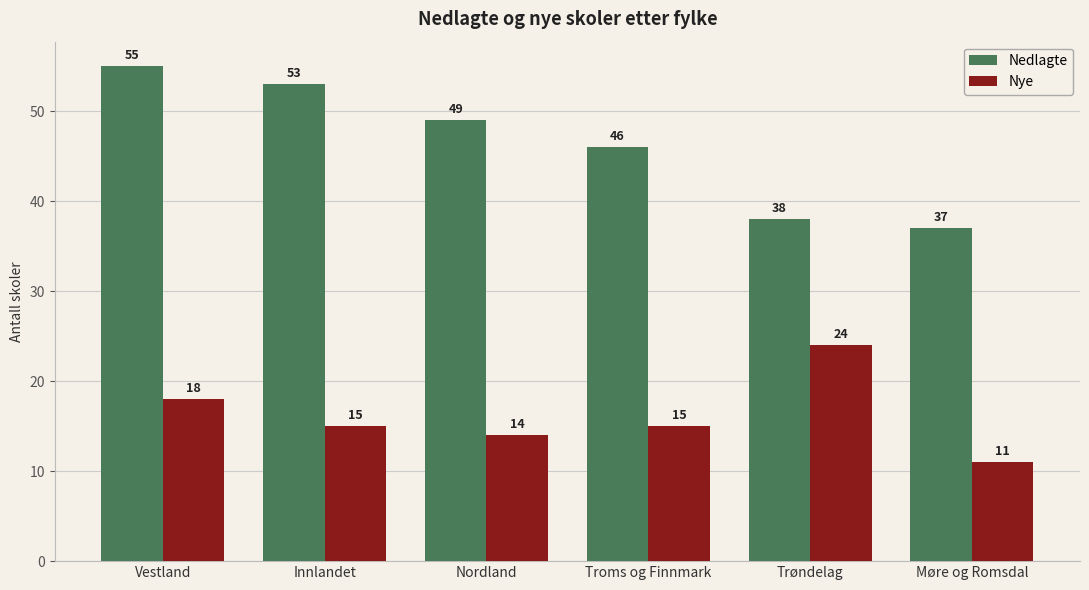

What is the highest value of the Nye series?

24